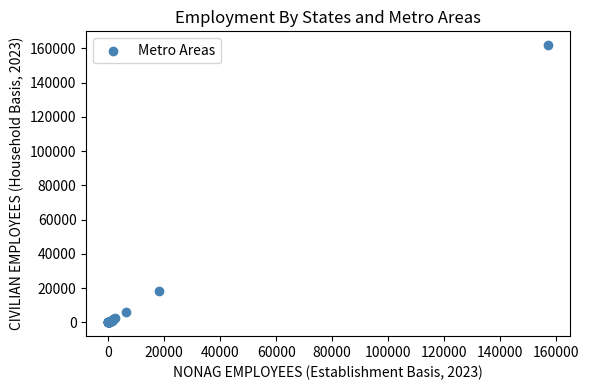

What Y value in the scatter plot is closest to 80954?

18406.7